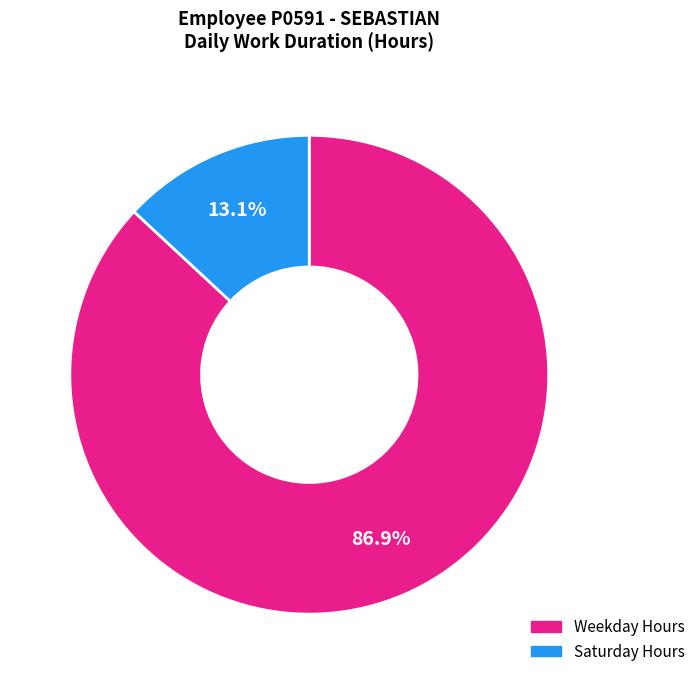

Does any single category account for the majority?

Yes